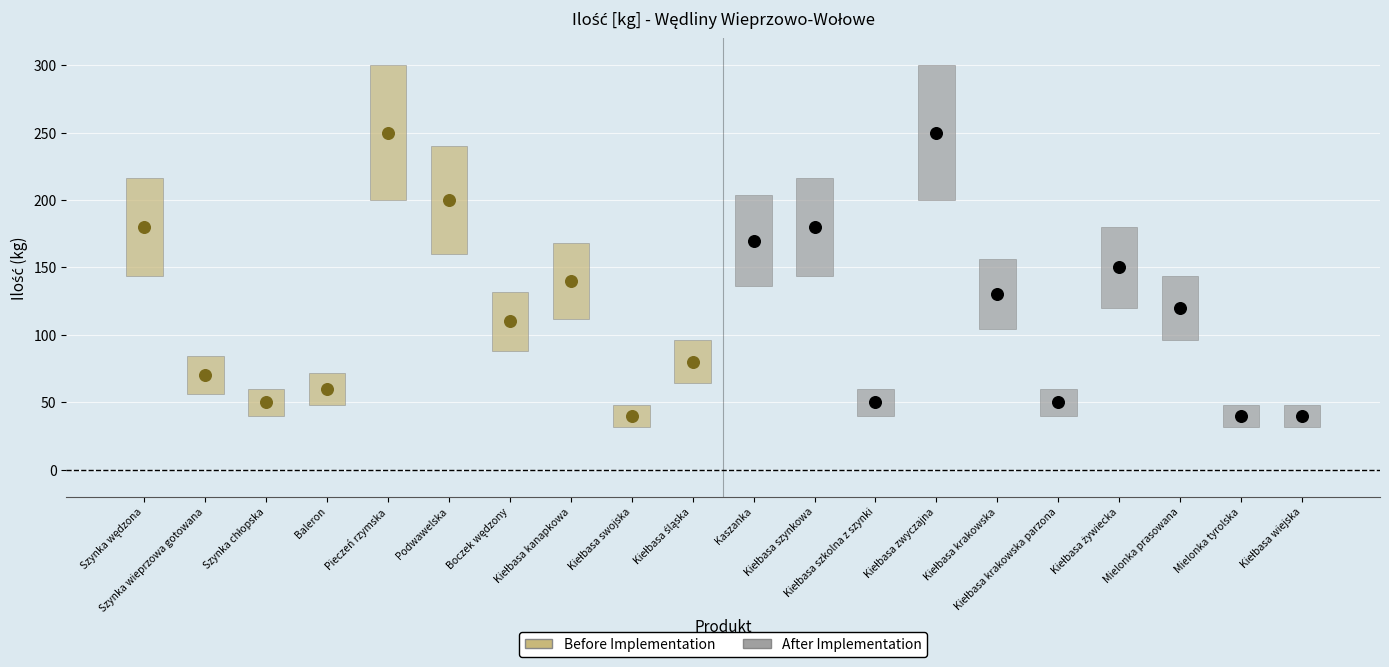

Which series reaches the maximum Y coordinate?

Before Implementation